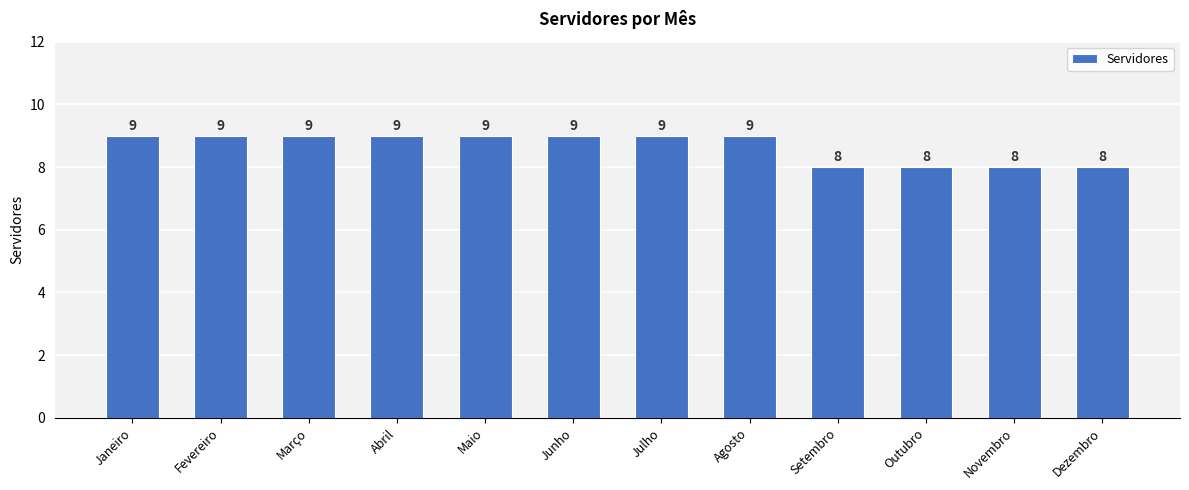

What is the value of the 9th bar from the left?

8